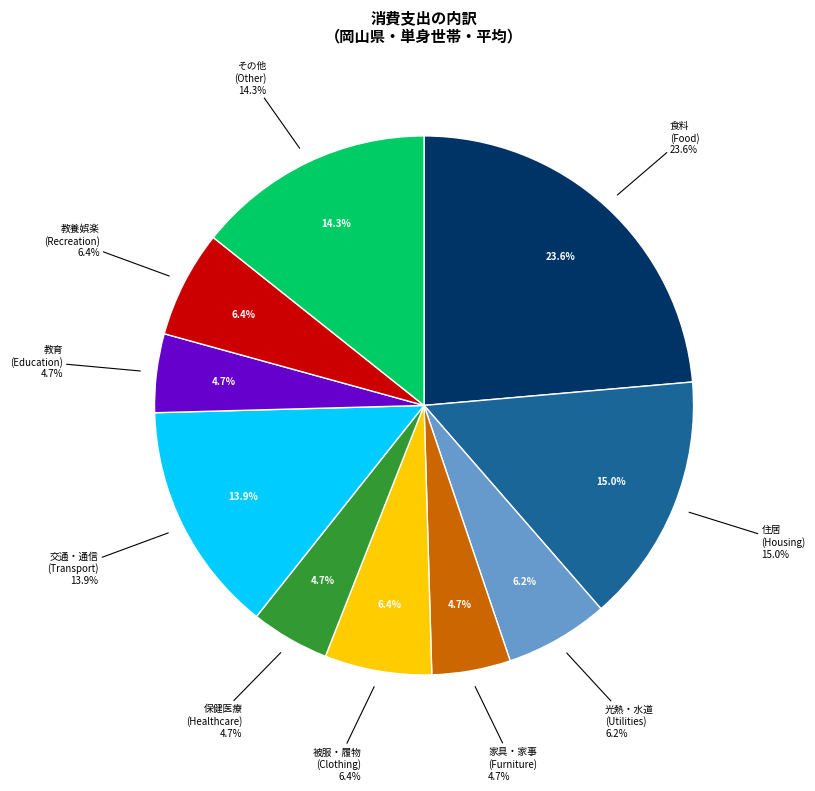

To the nearest percent, what is the average slice percentage?

10%